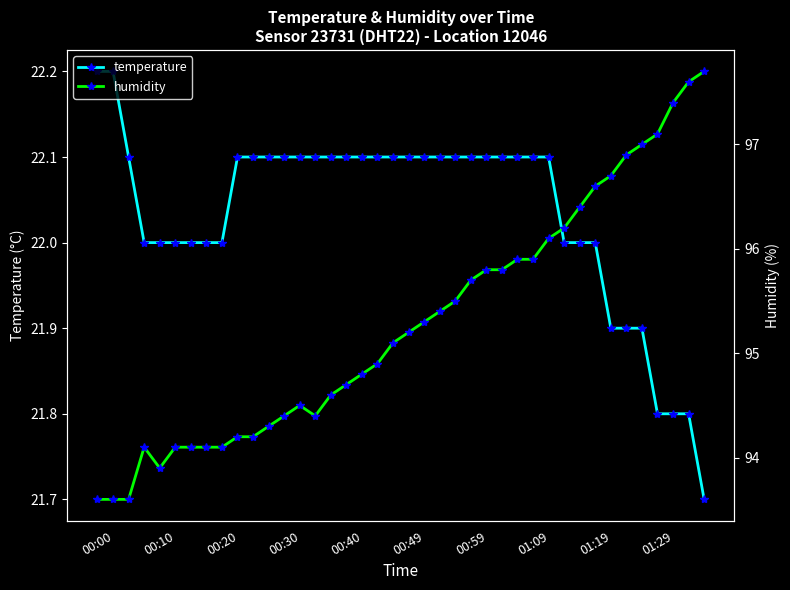

At which category is the sum across all series the highest?

39